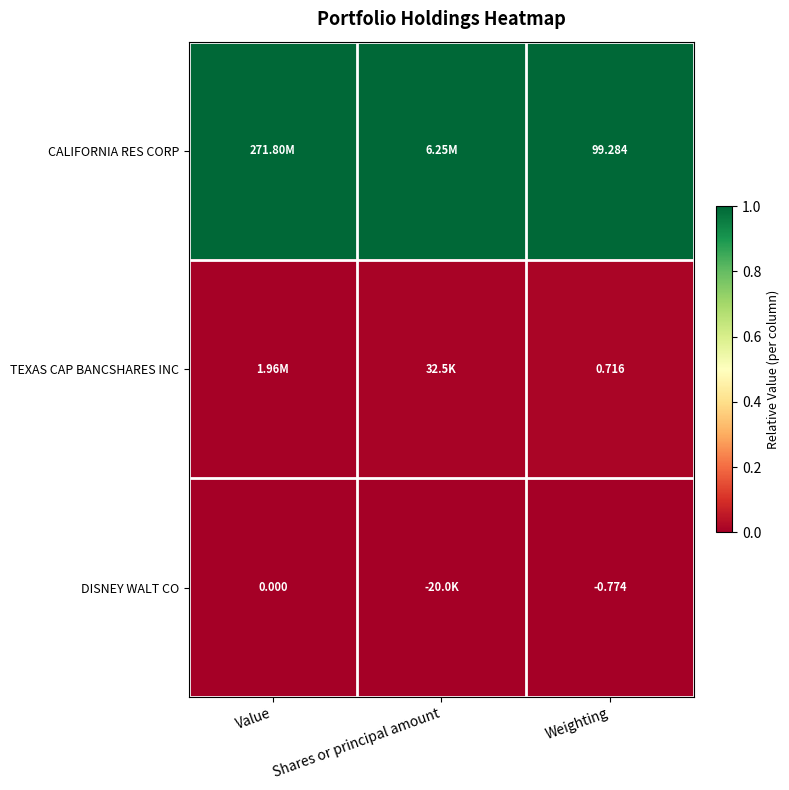

Which series has the largest total across all categories?

CALIFORNIA RES CORP